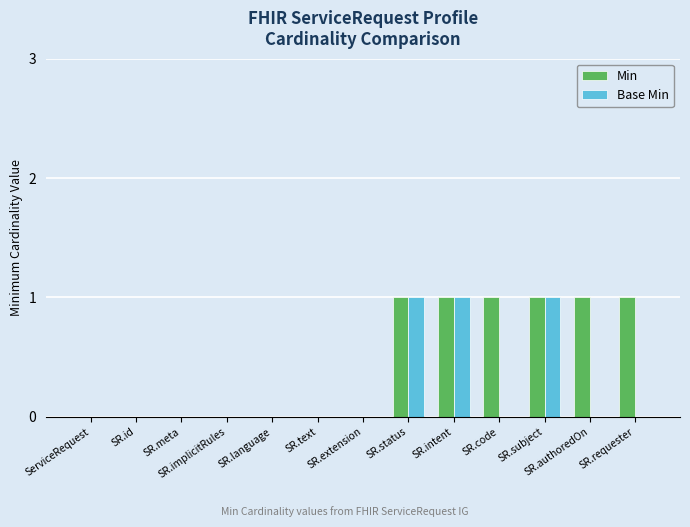

What is the sum of all Base Min values?

3